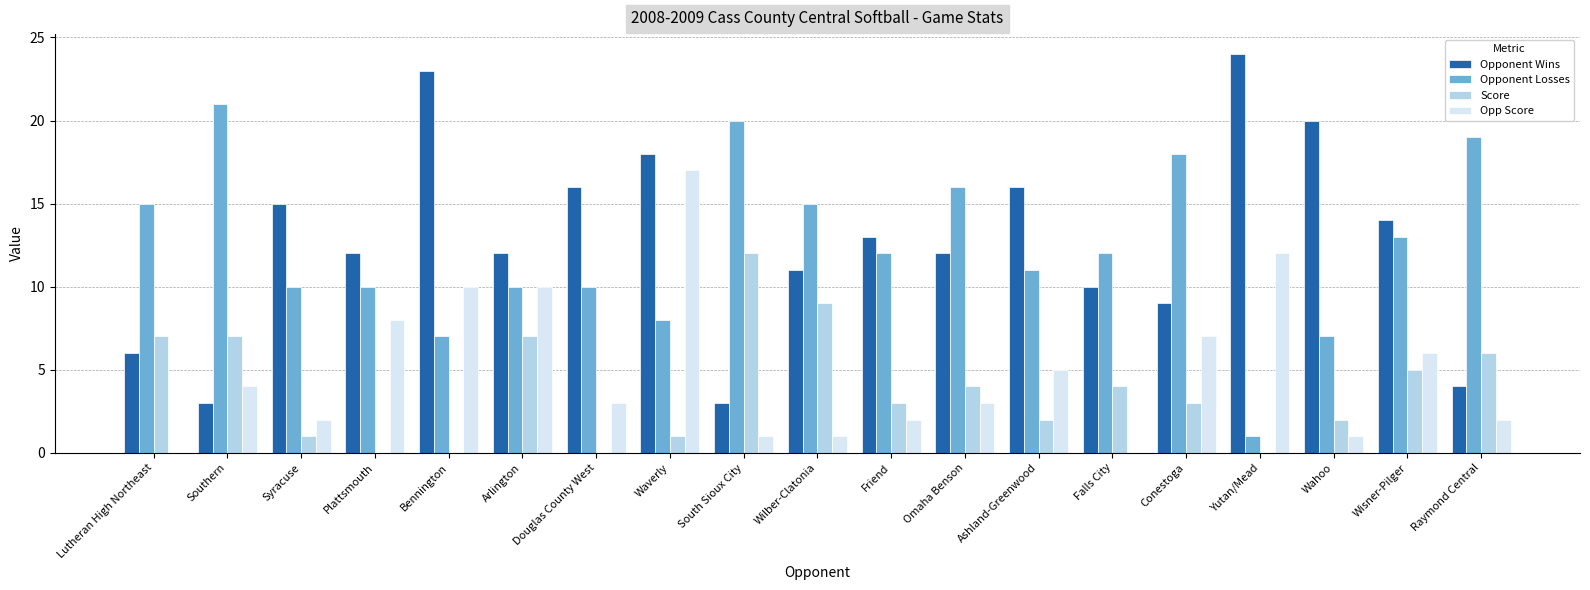

True or false: Opponent Losses has a value of 15 at Wilber-Clatonia.

True